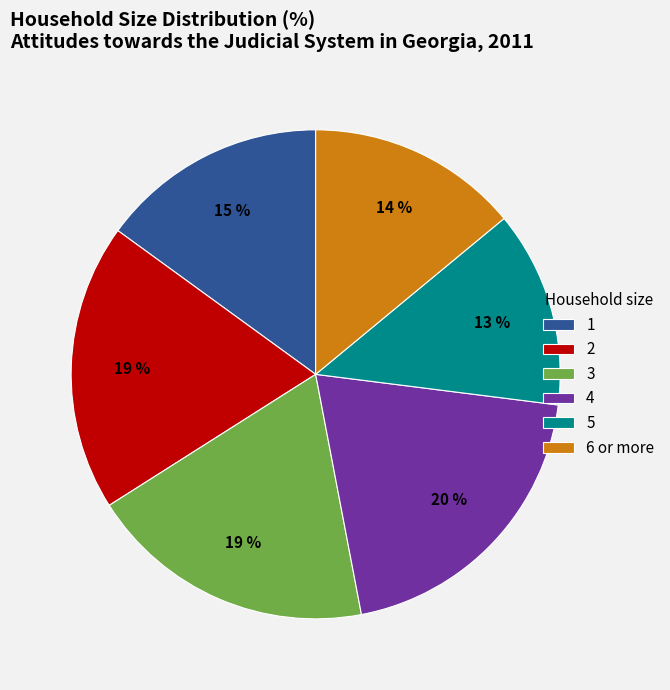

What is the smallest slice in the pie chart?

5